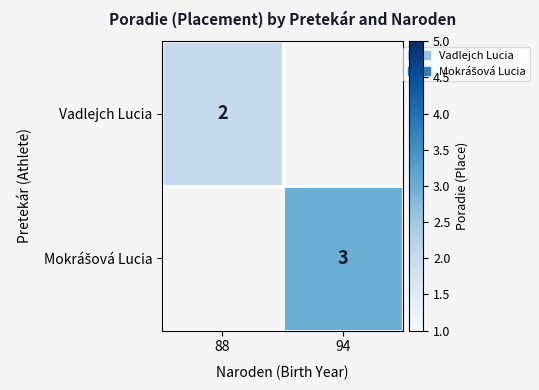

Is it true that Vadlejch Lucia equals 1 at 88?

False